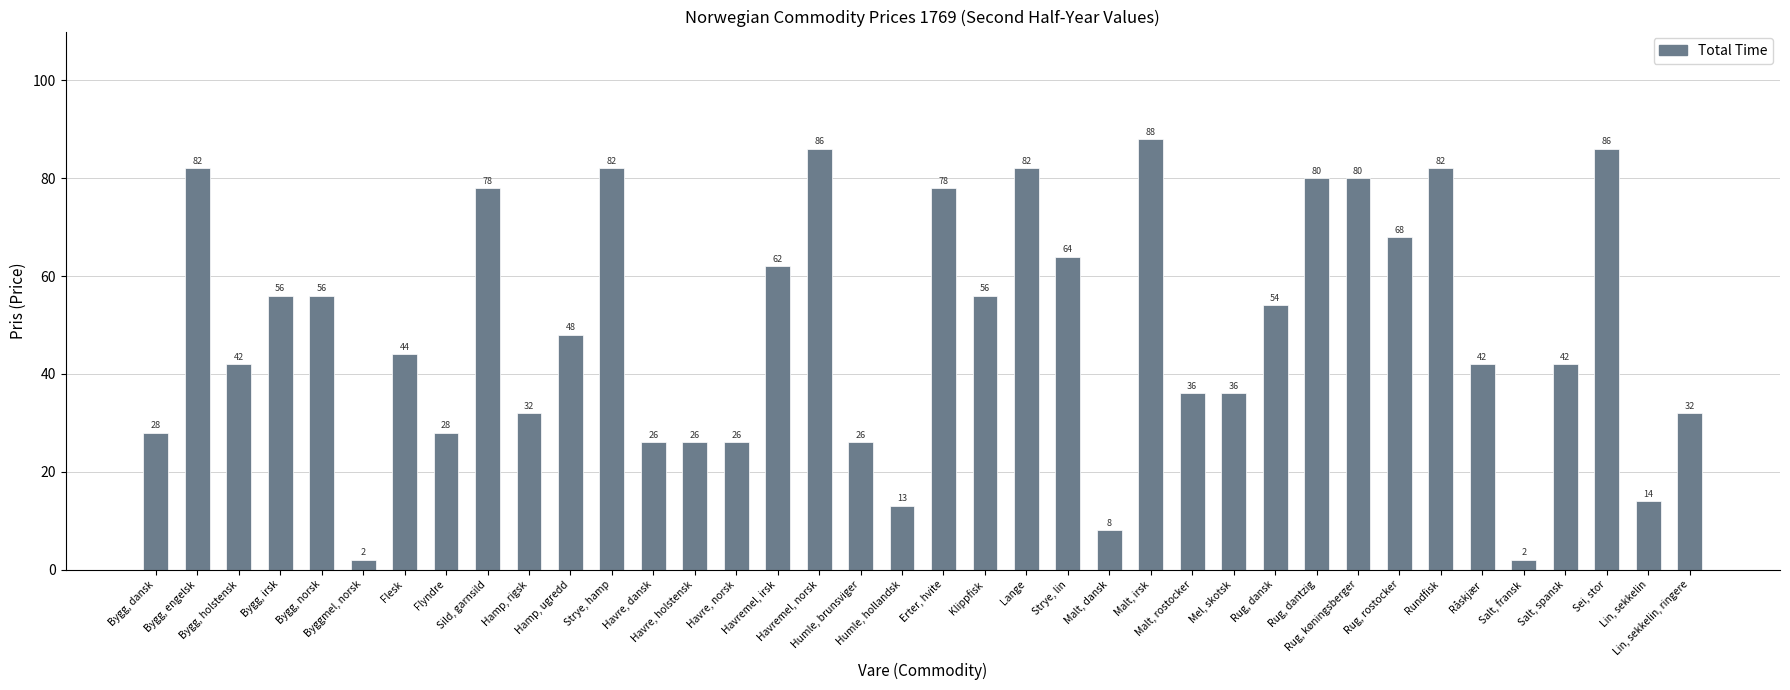

What is the sum of the values at Bygg, engelsk and Bygg, irsk?

138